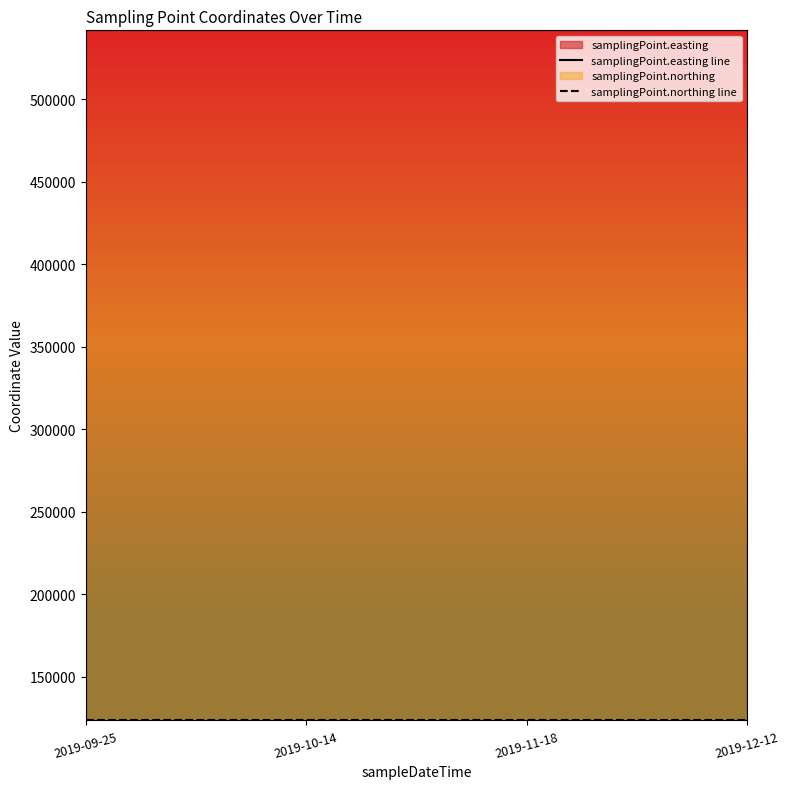

True or false: samplingPoint.northing line has more than 0 interior local peaks.

False